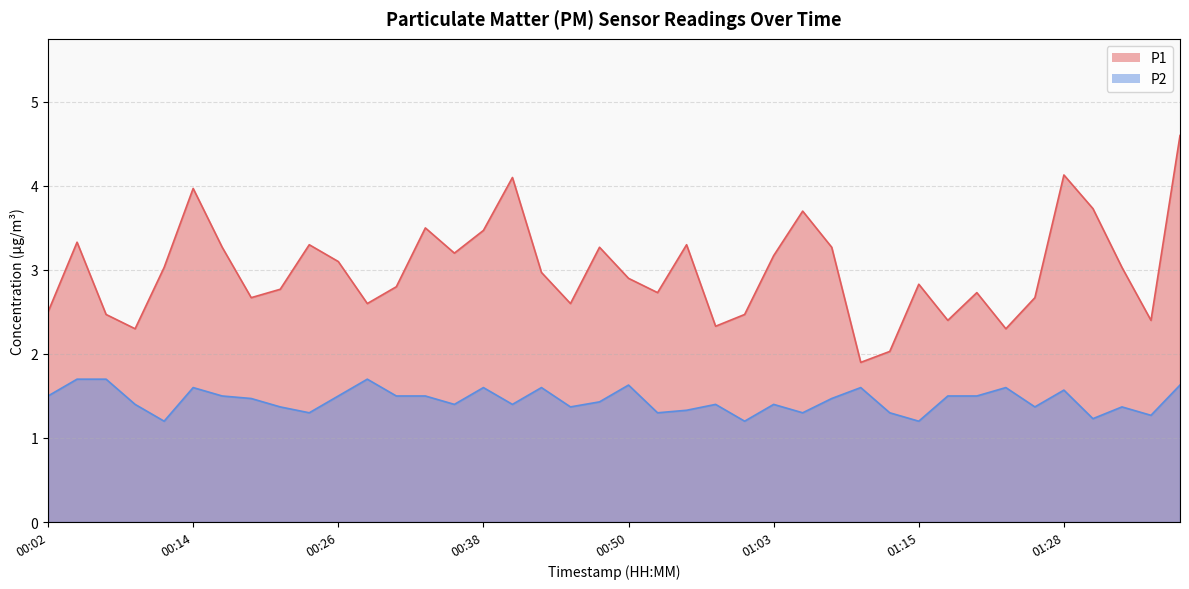

List the series in order of their overall mean, lowest first.

P2, P1